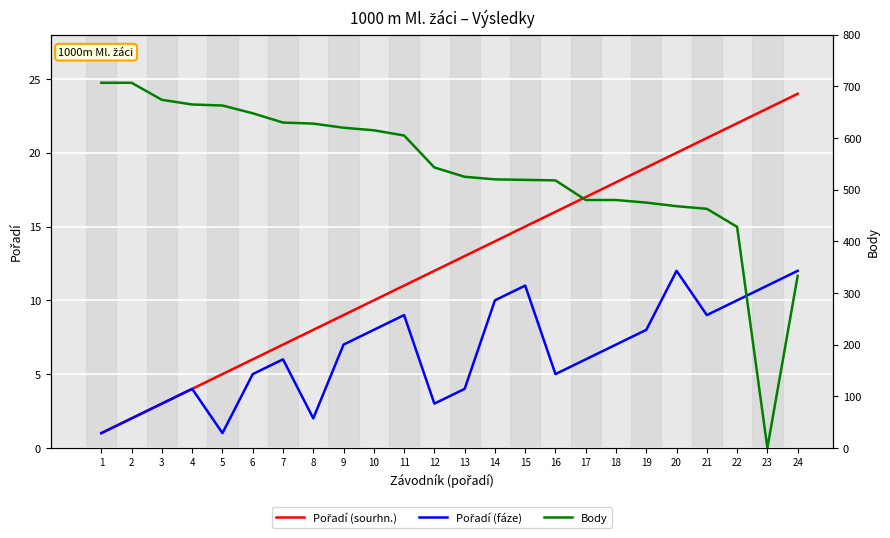

Which series has the largest total across all categories?

Body